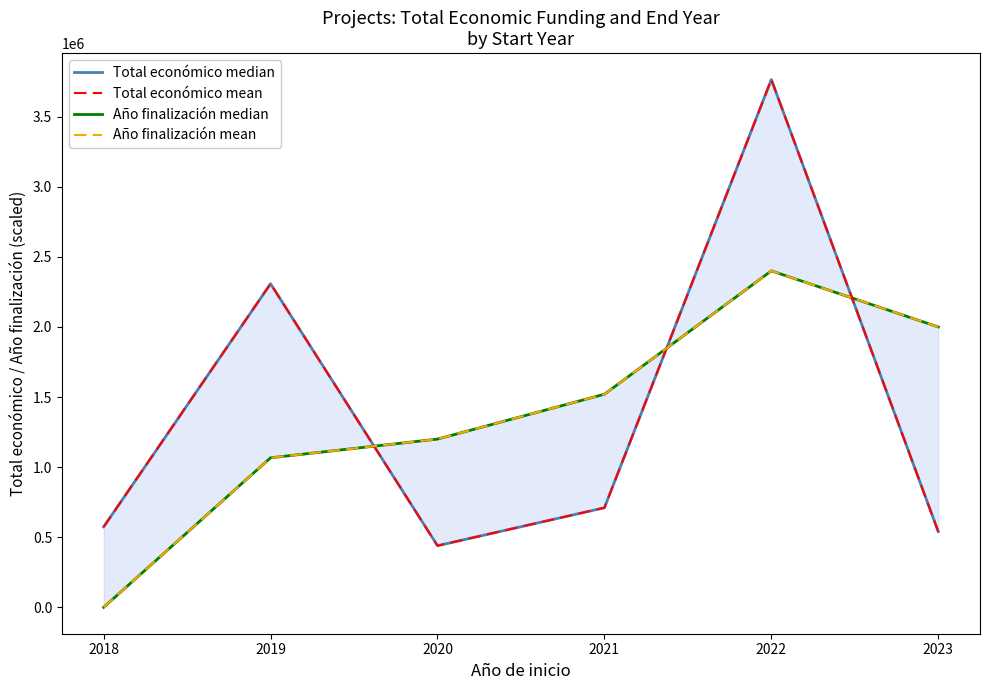

Is it true that Total económico median equals 2308107.0 at 2019?

True